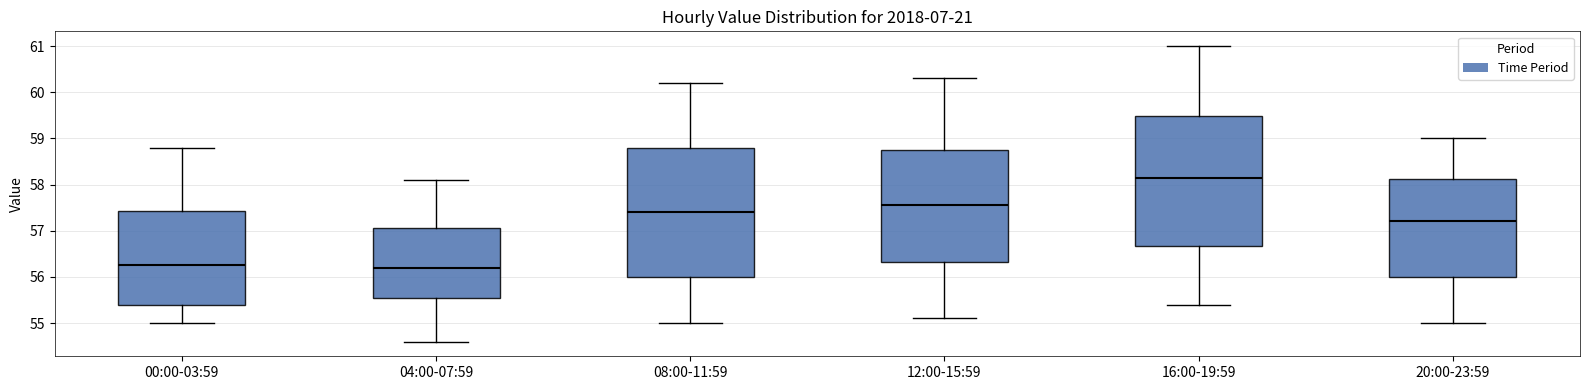

Reading left to right, transcribe this box plot: for each box, give where its median line is, the range the box spans, and where its two whiskers end, as read against the y-axis. The values are not printed on the chart, so give them approximately, as read against the axis.

00:00-03:59: median 56.3, box 55.4 to 57.4, whiskers 55.0 to 58.8
04:00-07:59: median 56.2, box 55.6 to 57.1, whiskers 54.6 to 58.1
08:00-11:59: median 57.4, box 56.0 to 58.8, whiskers 55.0 to 60.2
12:00-15:59: median 57.6, box 56.3 to 58.8, whiskers 55.1 to 60.3
16:00-19:59: median 58.2, box 56.7 to 59.5, whiskers 55.4 to 61.0
20:00-23:59: median 57.2, box 56.0 to 58.1, whiskers 55.0 to 59.0